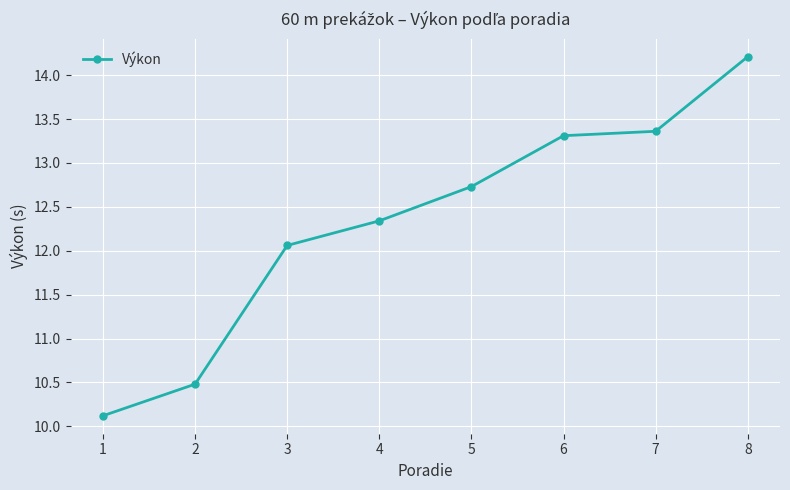

What is the value of the 8th point from the left?

14.2